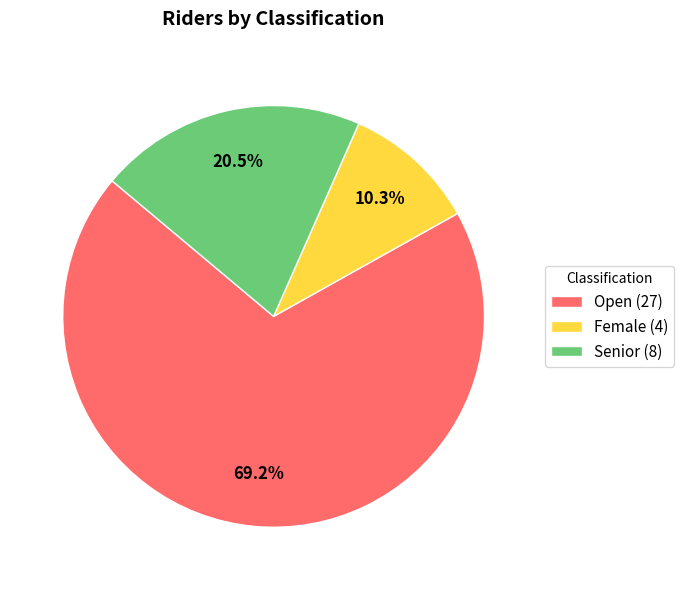

To the nearest percent, what is the difference between the largest and smallest slice percentages?

59%